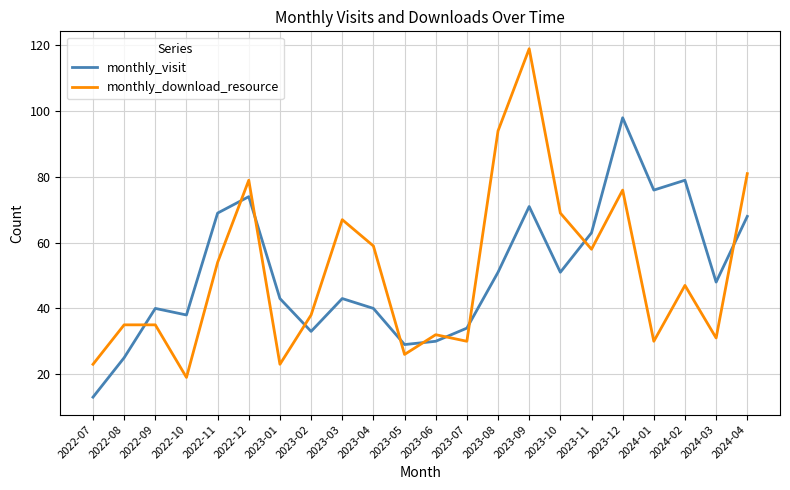

True or false: monthly_download_resource has more than 1 points higher than both neighbors.

True